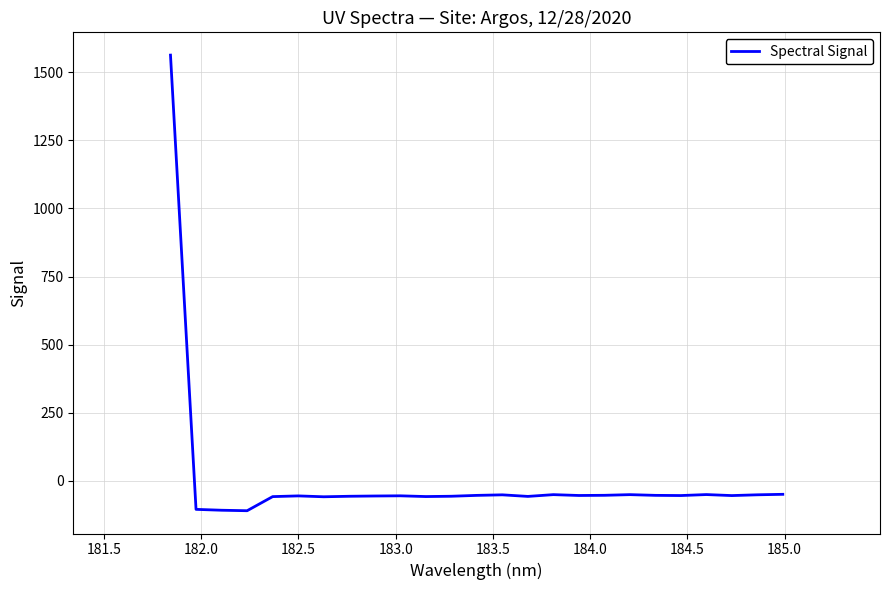

True or false: the data has more than 1 interior local peaks.

True